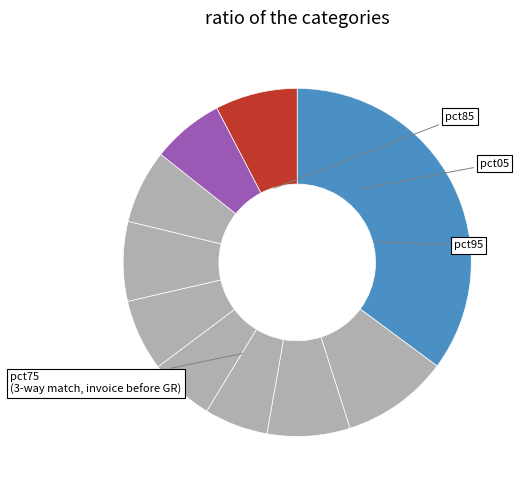

To the nearest percent, what is the average slice percentage?

10%